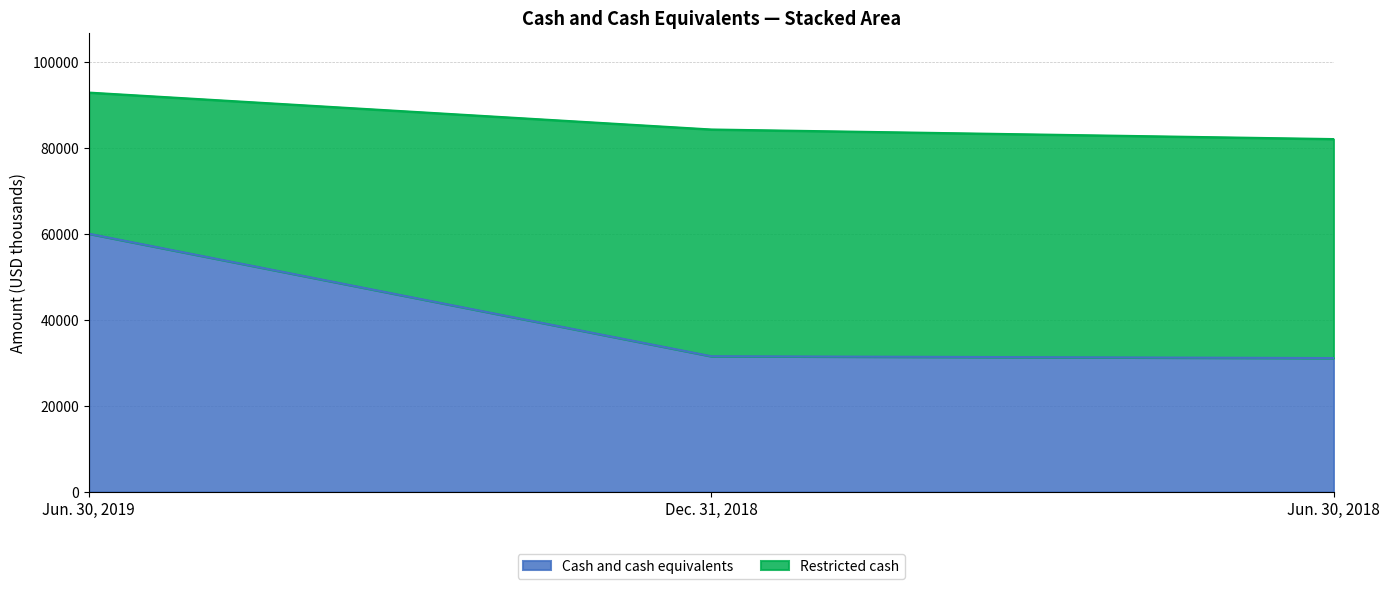

What is the change in value from Dec. 31, 2018 to Jun. 30, 2018?

-434